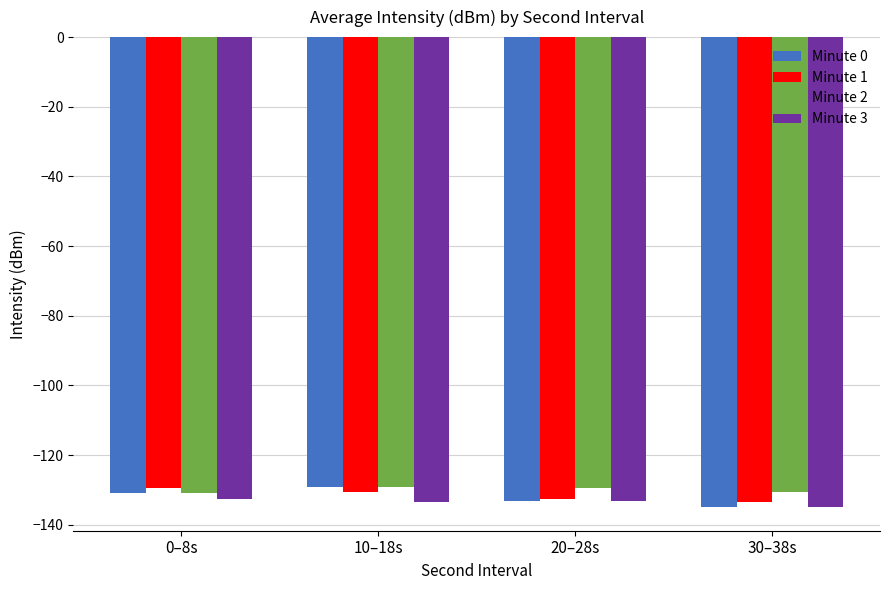

How many bars are there in each group?

4